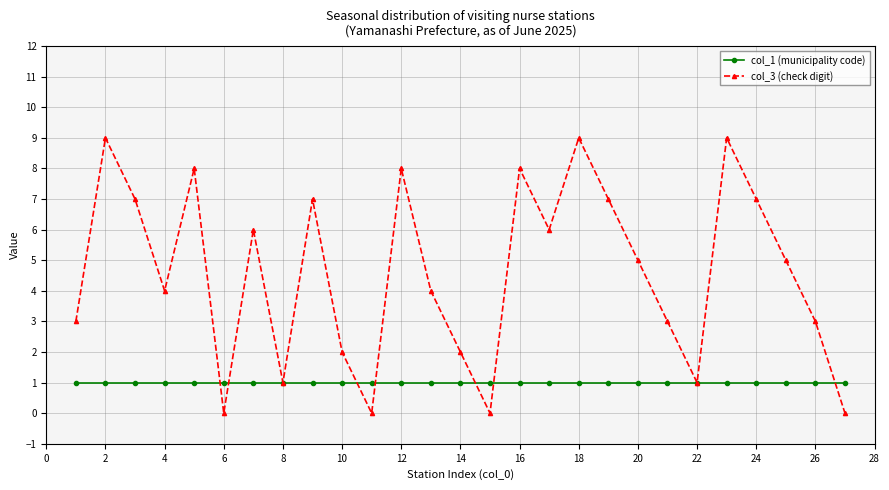

Which series has the largest total across all categories?

col_3 (check digit)